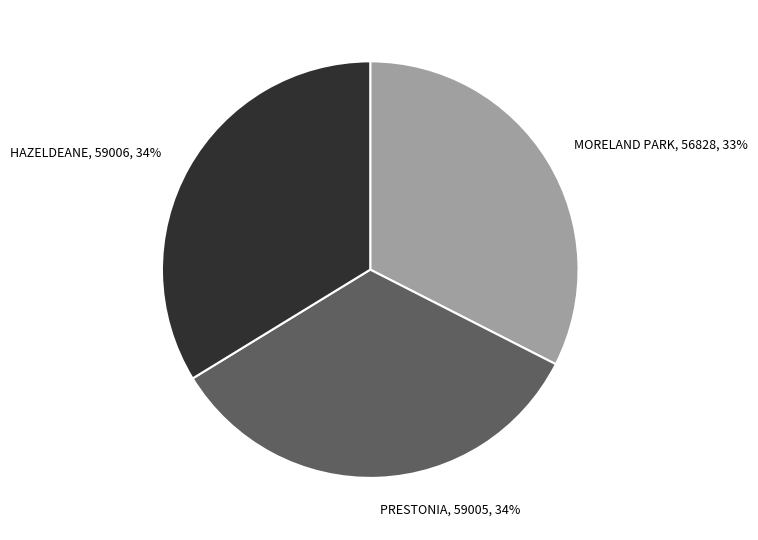

Do HAZELDEANE and PRESTONIA together represent more than half of the pie?

Yes